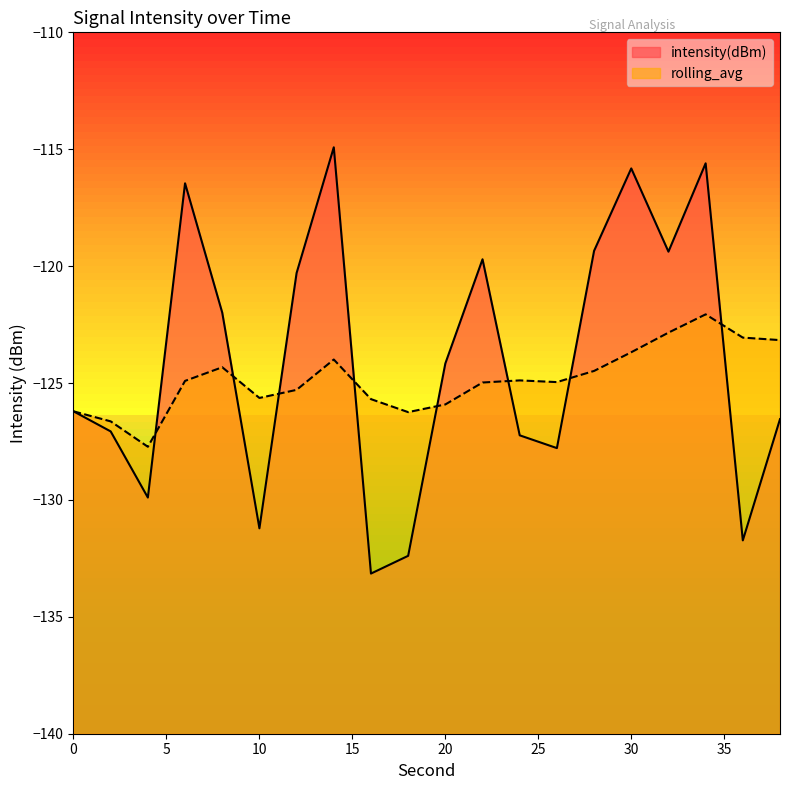

At which category does intensity(dBm) reach its first local valley?

4